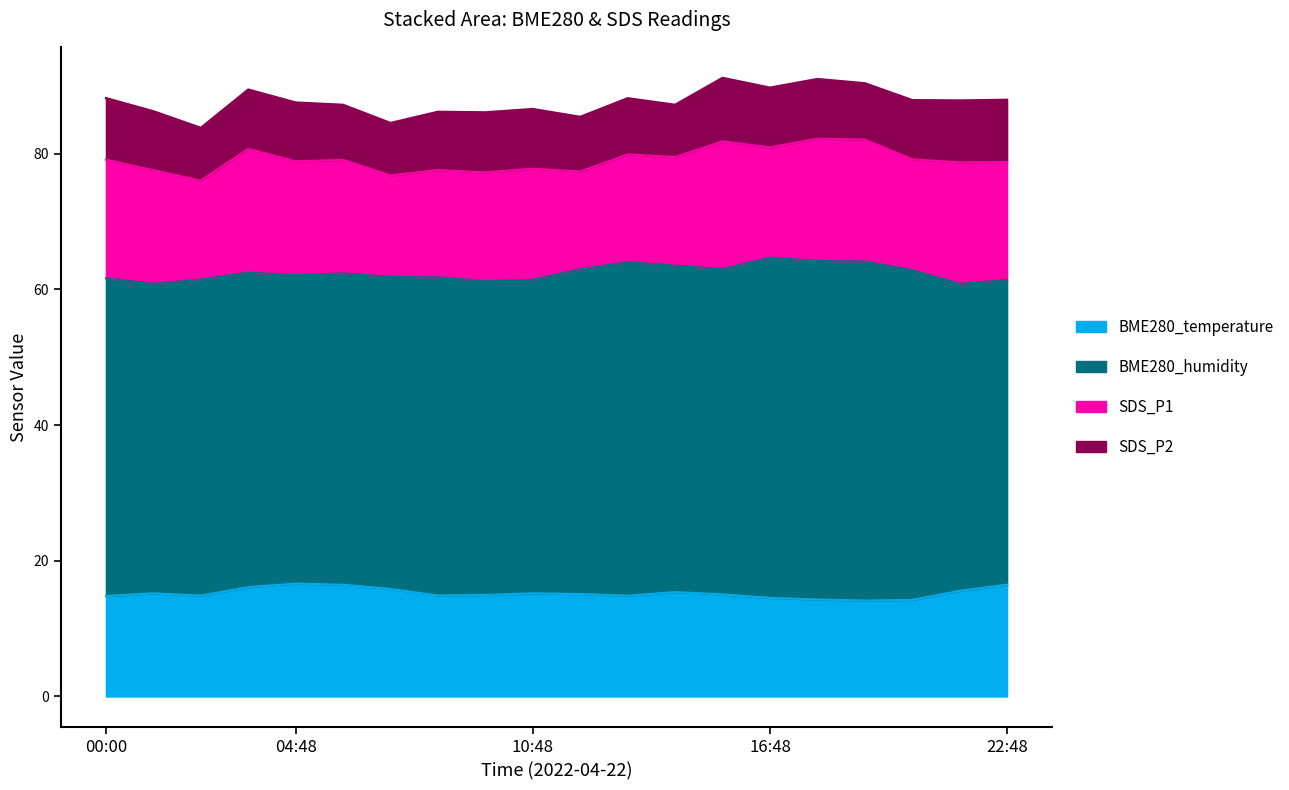

What is the difference between the SDS_P1 values at 15:36 and 20:24?

2.5